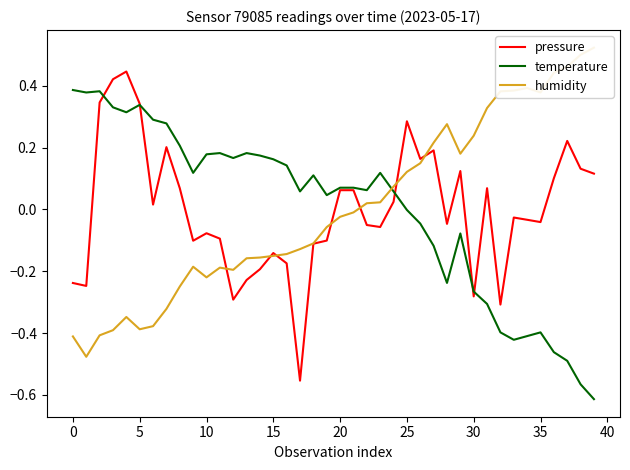

Reading left to right, list all the values displayed in this chart.

pressure: -0.2	-0.2	0.3	0.4	0.4	0.3	0.0	0.2	0.1	-0.1	-0.1	-0.1	-0.3	-0.2	-0.2	-0.1	-0.2	-0.6	-0.1	-0.1	0.1	0.1	-0.1	-0.1	0.0	0.3	0.2	0.2	-0.0	0.1	-0.3	0.1	-0.3	-0.0	-0.0	-0.0	0.1	0.2	0.1	0.1
temperature: 0.4	0.4	0.4	0.3	0.3	0.3	0.3	0.3	0.2	0.1	0.2	0.2	0.2	0.2	0.2	0.2	0.1	0.1	0.1	0.0	0.1	0.1	0.1	0.1	0.1	-0.0	-0.0	-0.1	-0.2	-0.1	-0.3	-0.3	-0.4	-0.4	-0.4	-0.4	-0.5	-0.5	-0.6	-0.6
humidity: -0.4	-0.5	-0.4	-0.4	-0.3	-0.4	-0.4	-0.3	-0.2	-0.2	-0.2	-0.2	-0.2	-0.2	-0.2	-0.2	-0.1	-0.1	-0.1	-0.1	-0.0	-0.0	0.0	0.0	0.1	0.1	0.1	0.2	0.3	0.2	0.2	0.3	0.4	0.4	0.4	0.4	0.4	0.5	0.5	0.5